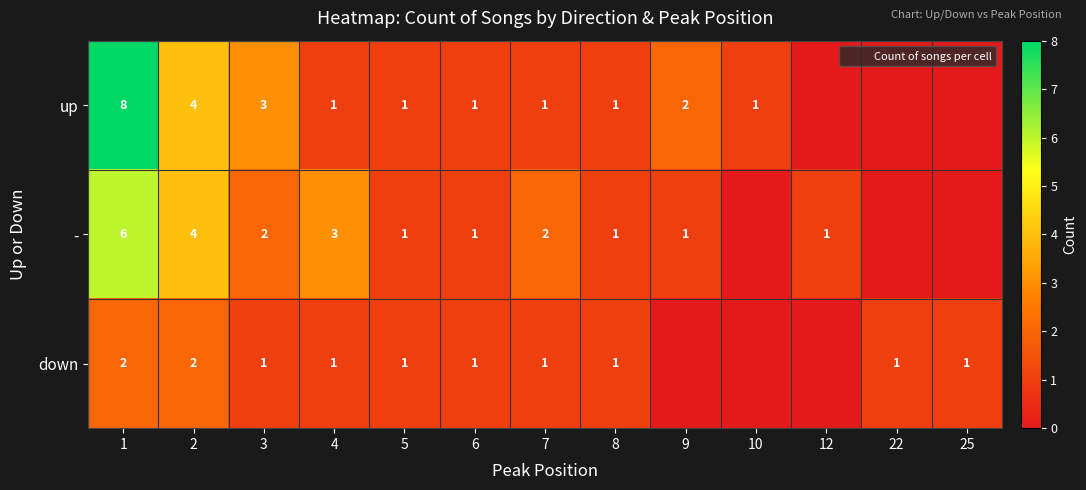

Which label corresponds to the smallest value in the chart?

12